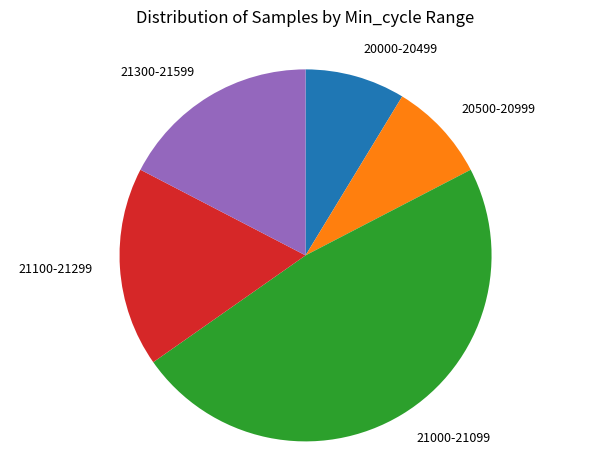

Which has a higher value, 20000-20499 or 21000-21099?

21000-21099